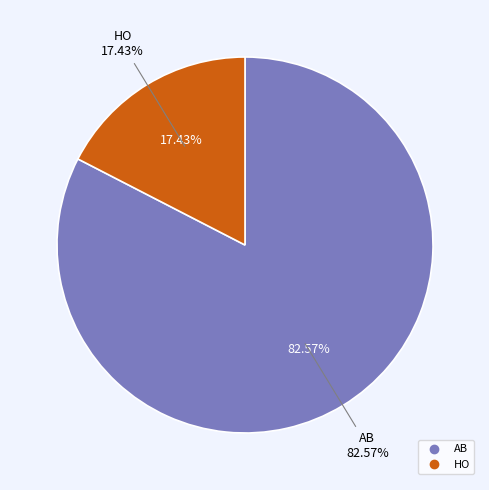

Which category has the smallest portion of the pie?

HO